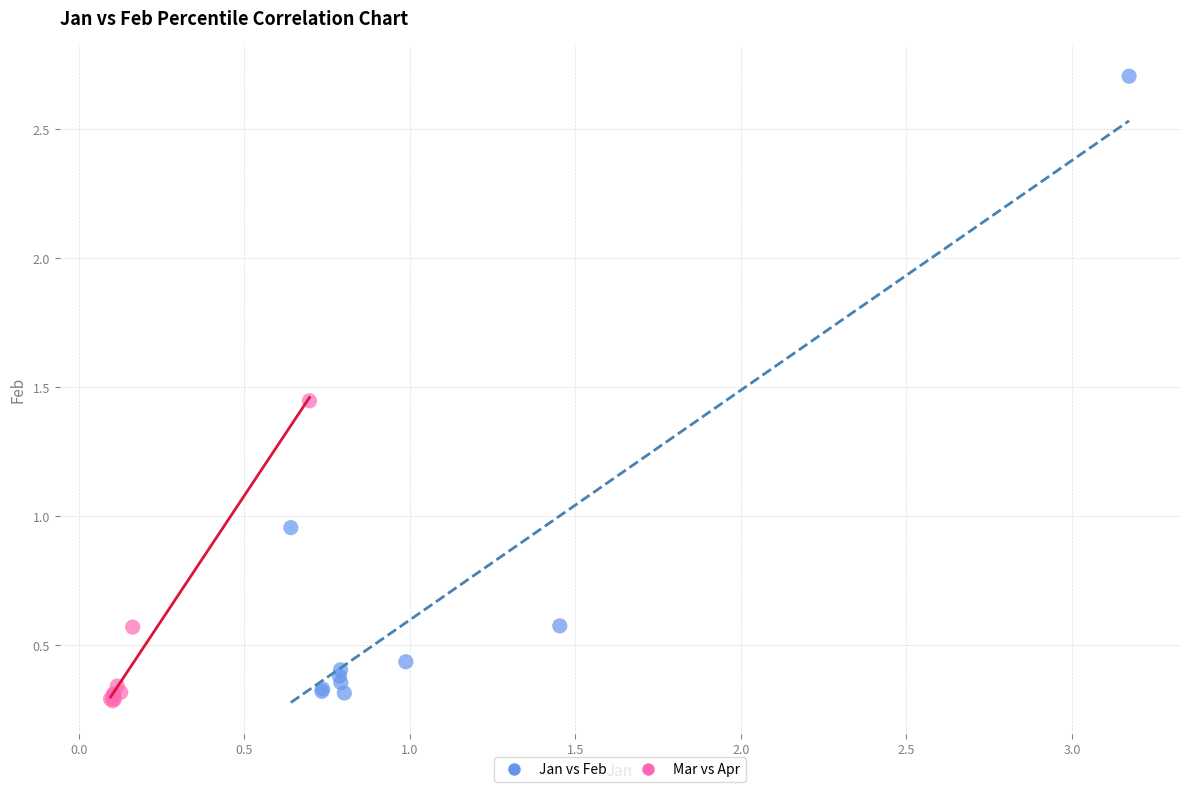

Which series has the widest spread of Y values?

Jan vs Feb